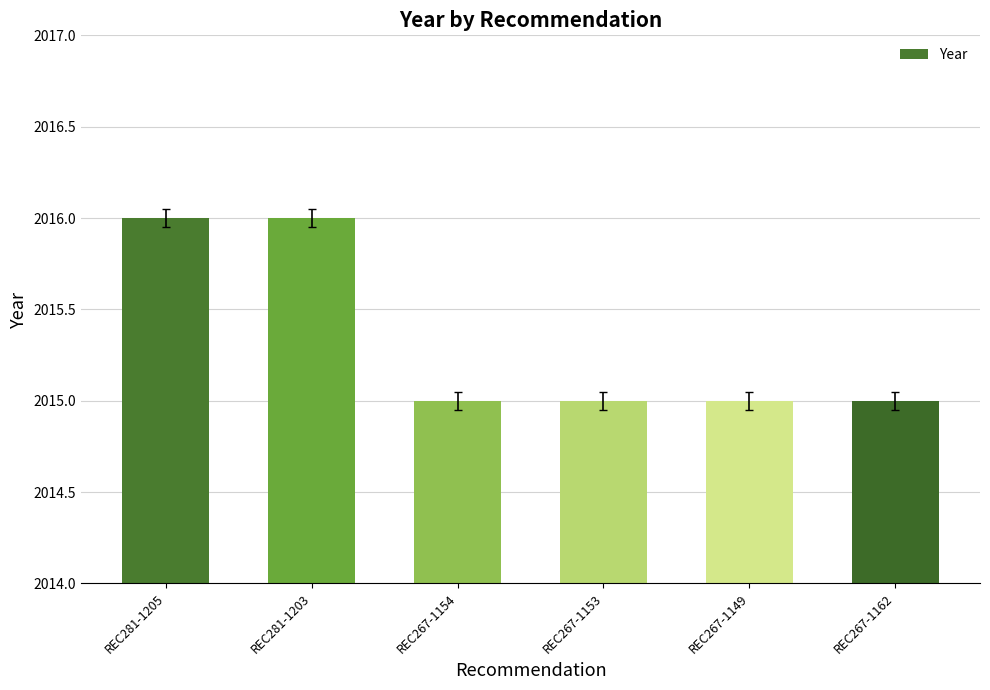

What is the minimum value shown in the chart?

2015